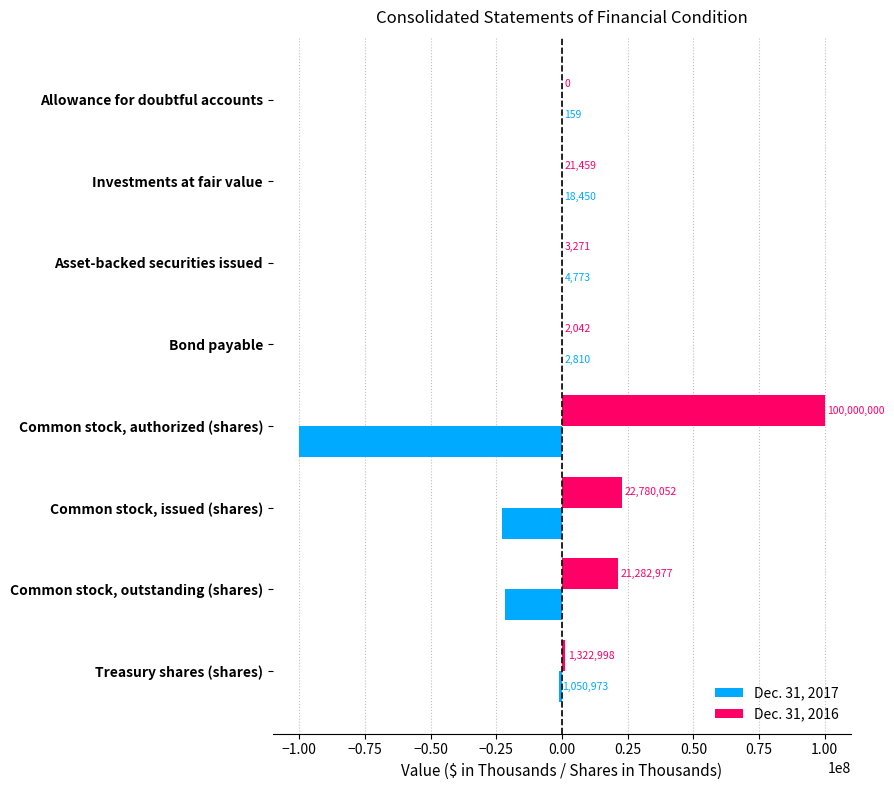

Which series has the largest total across all categories?

Dec. 31, 2016